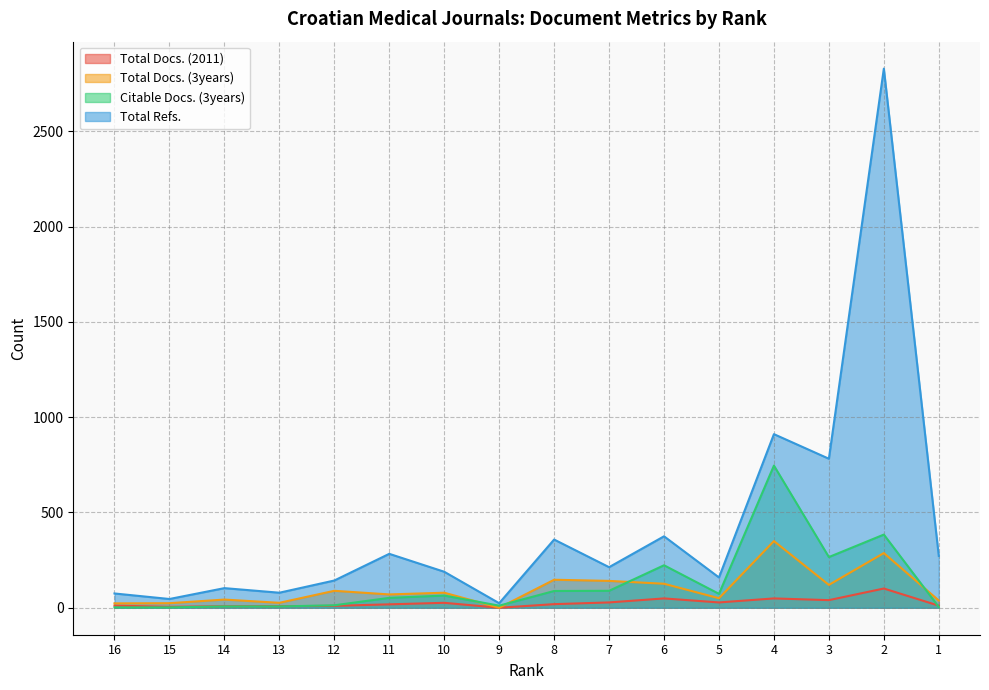

What is the highest value of the Total Docs. (2011) series?

101